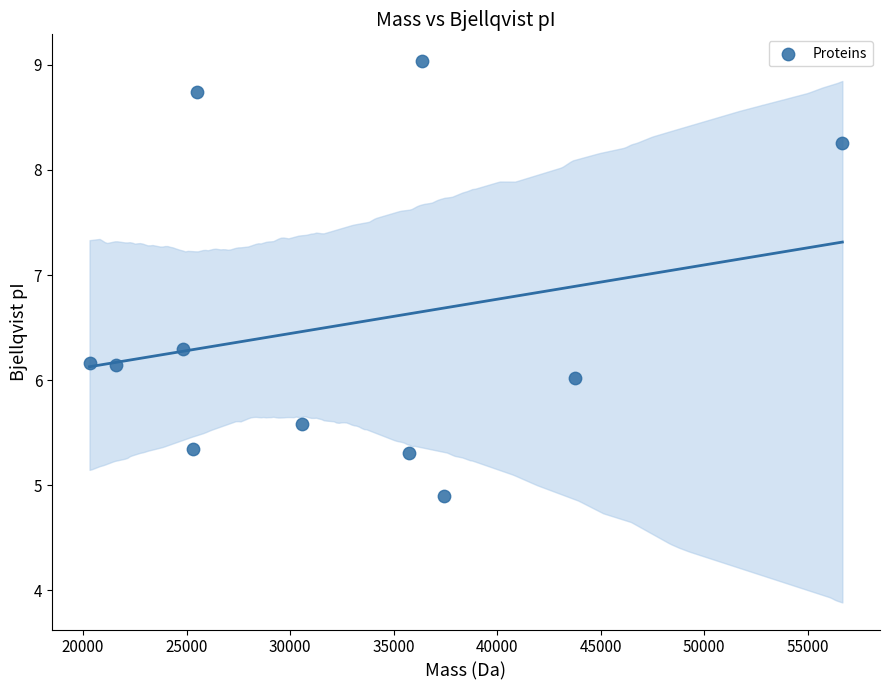

What is the range of Y values (max minus min)?

4.1